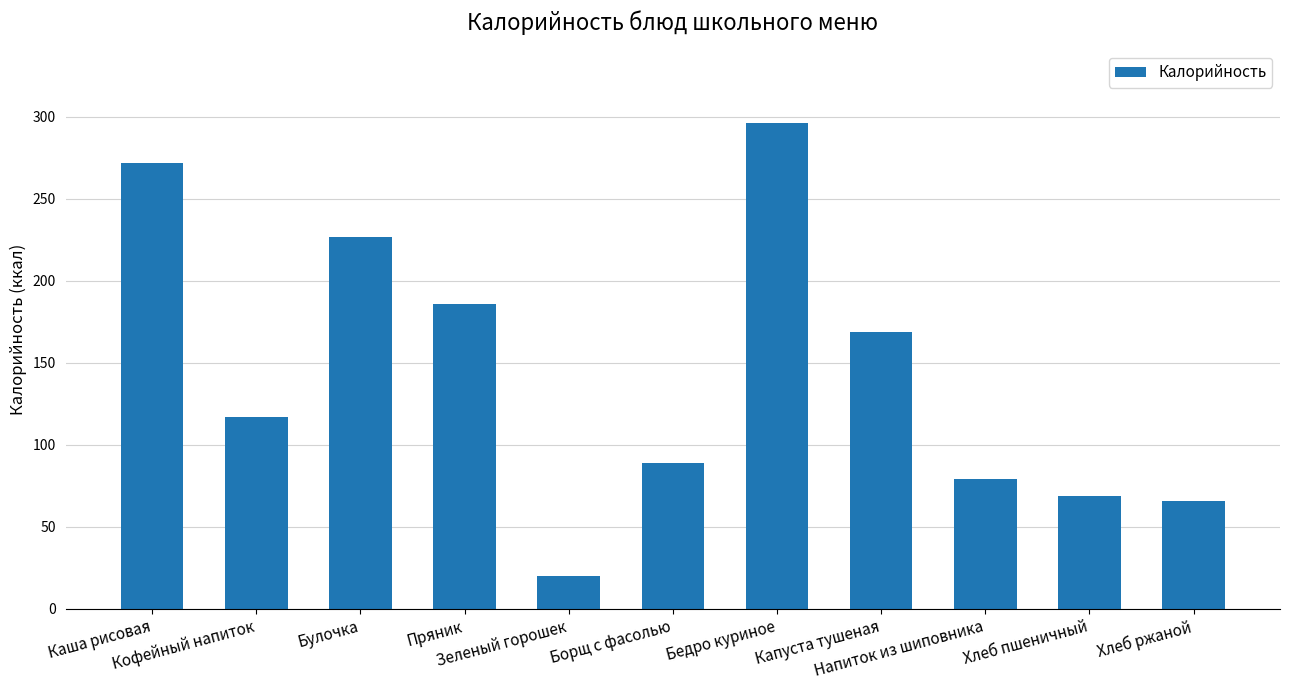

Rank the categories by value from highest to lowest.

Бедро куриное, Каша рисовая, Булочка, Пряник, Капуста тушеная, Кофейный напиток, Борщ с фасолью, Напиток из шиповника, Хлеб пшеничный, Хлеб ржаной, Зеленый горошек